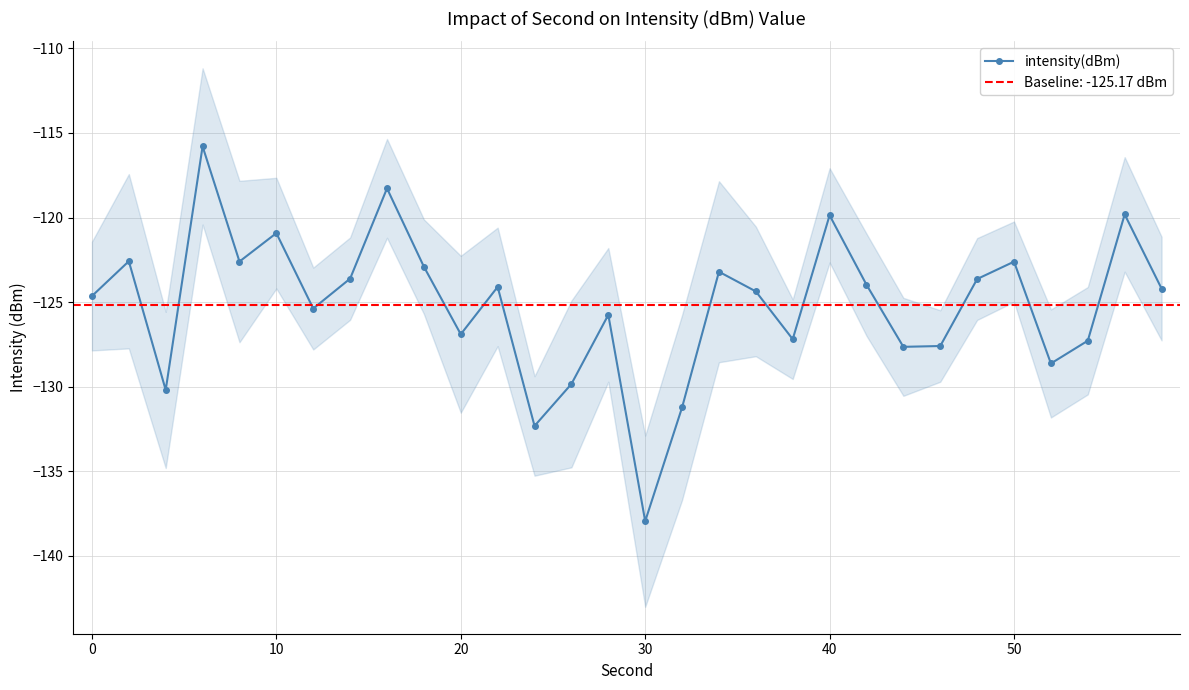

True or false: intensity(dBm) has more than 0 points higher than both neighbors.

True